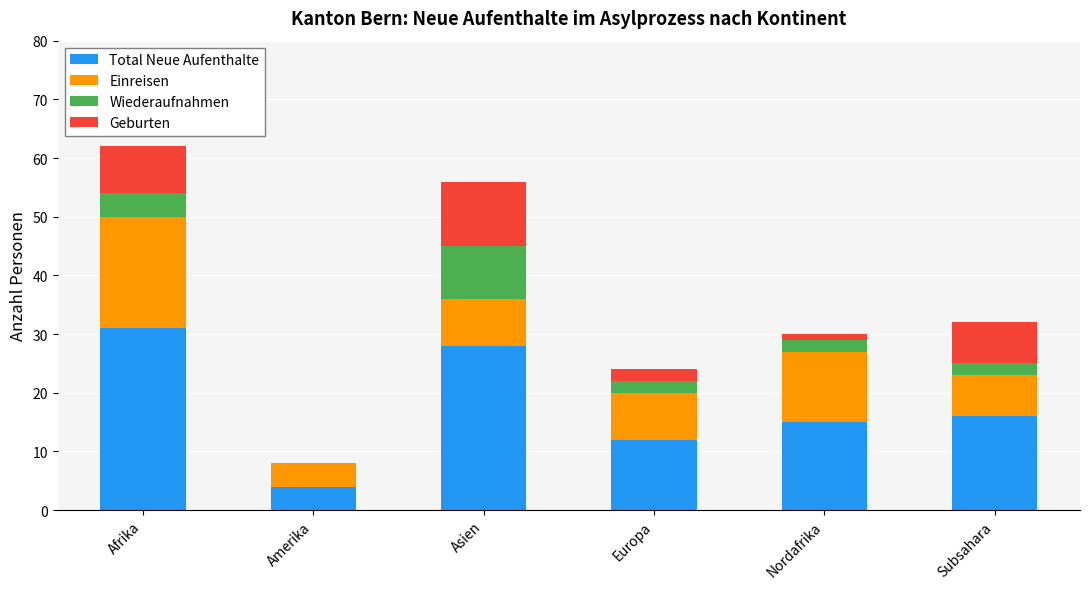

What is the maximum value for Total Neue Aufenthalte?

31